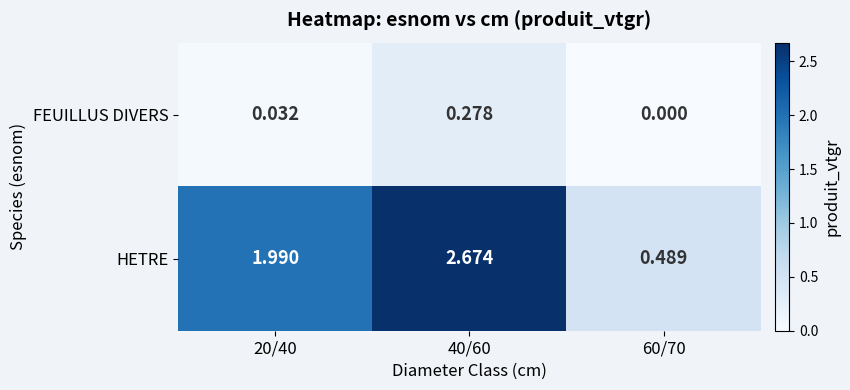

List the series in order of their overall mean, lowest first.

FEUILLUS DIVERS, HETRE